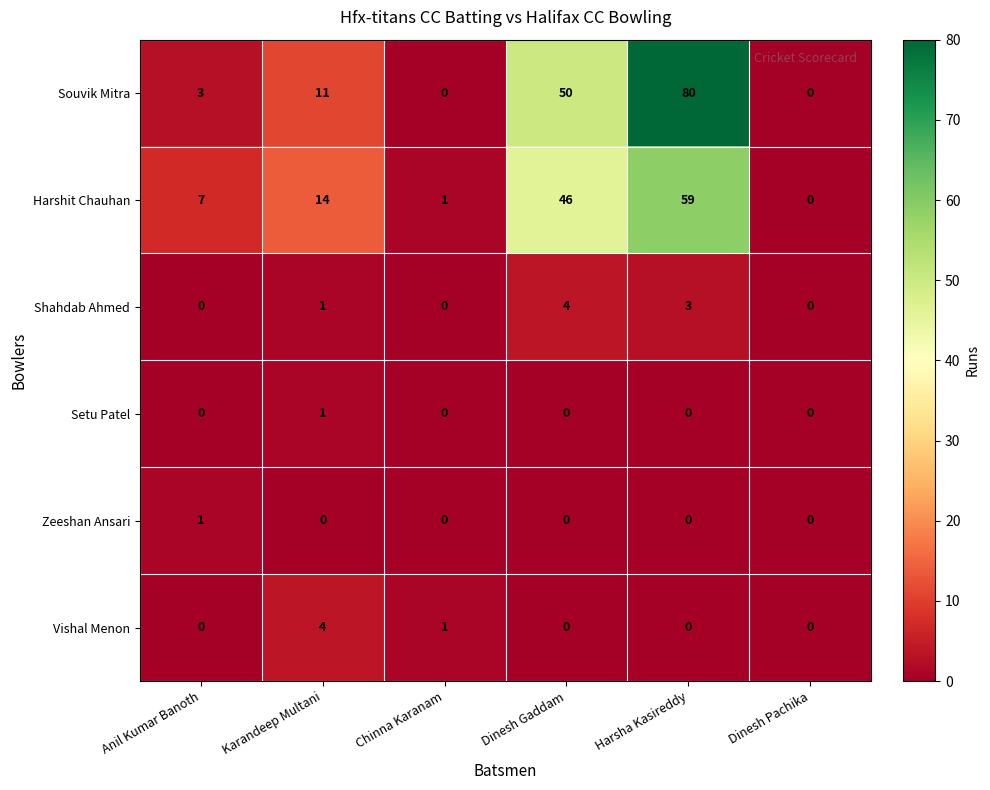

Which series has the widest spread of values?

Souvik Mitra